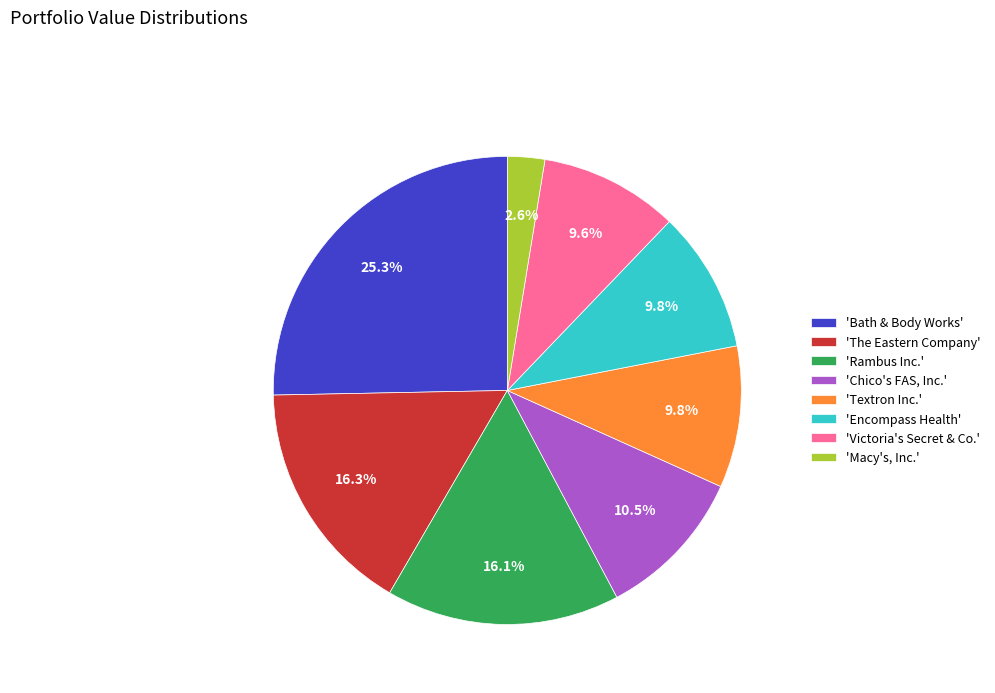

Approximately how many times larger is the value at 'Chico's FAS, Inc.' compared to 'The Eastern Company'?

0.6